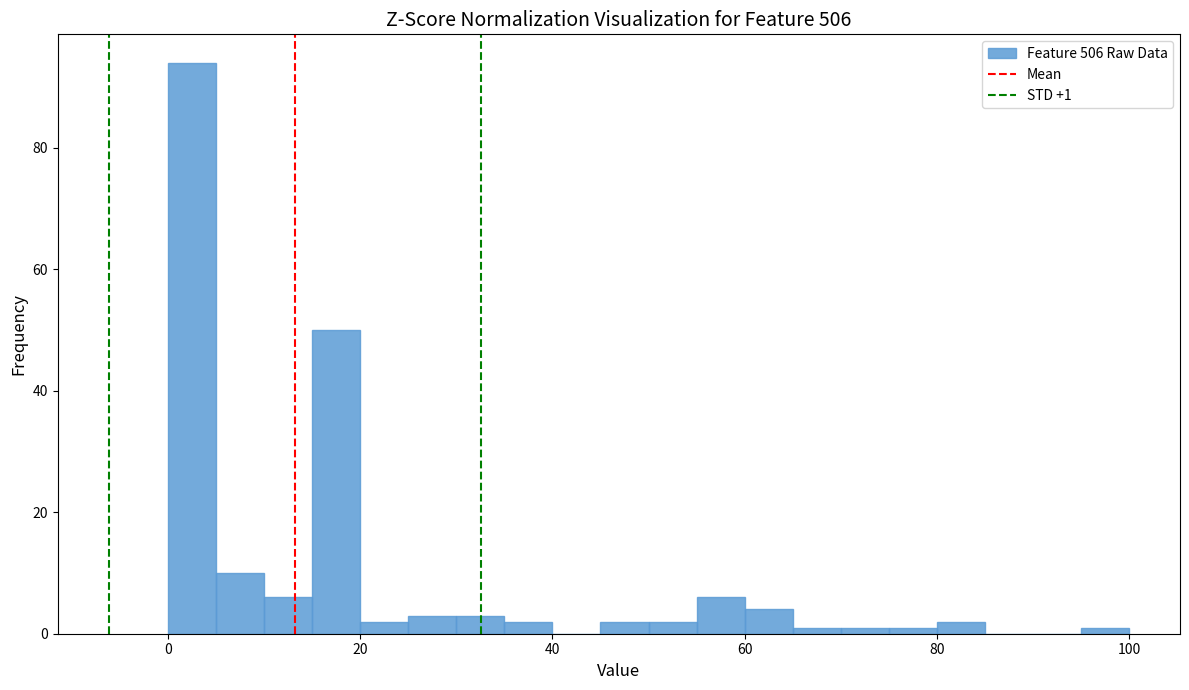

Around what value on the x-axis is the tallest bar? Give the approximate position of its centre, as read against the axis.

2